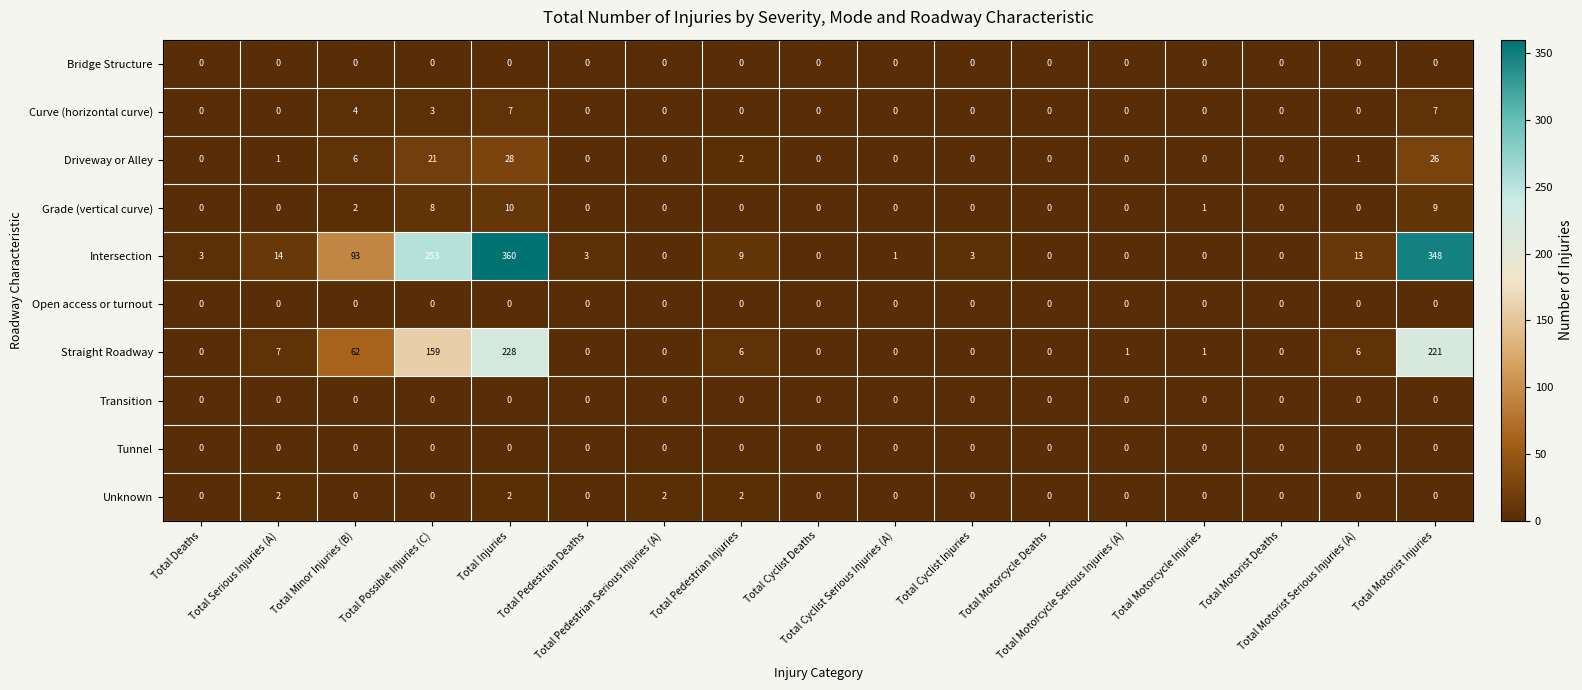

What is the maximum value shown in the chart?

360